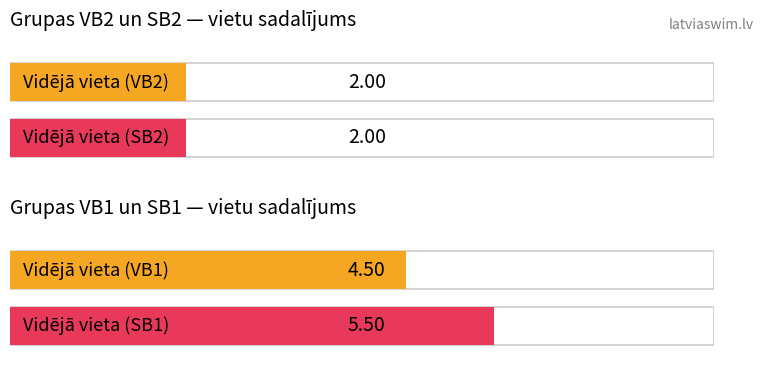

At which label does Vieta first exceed 5?

SB1